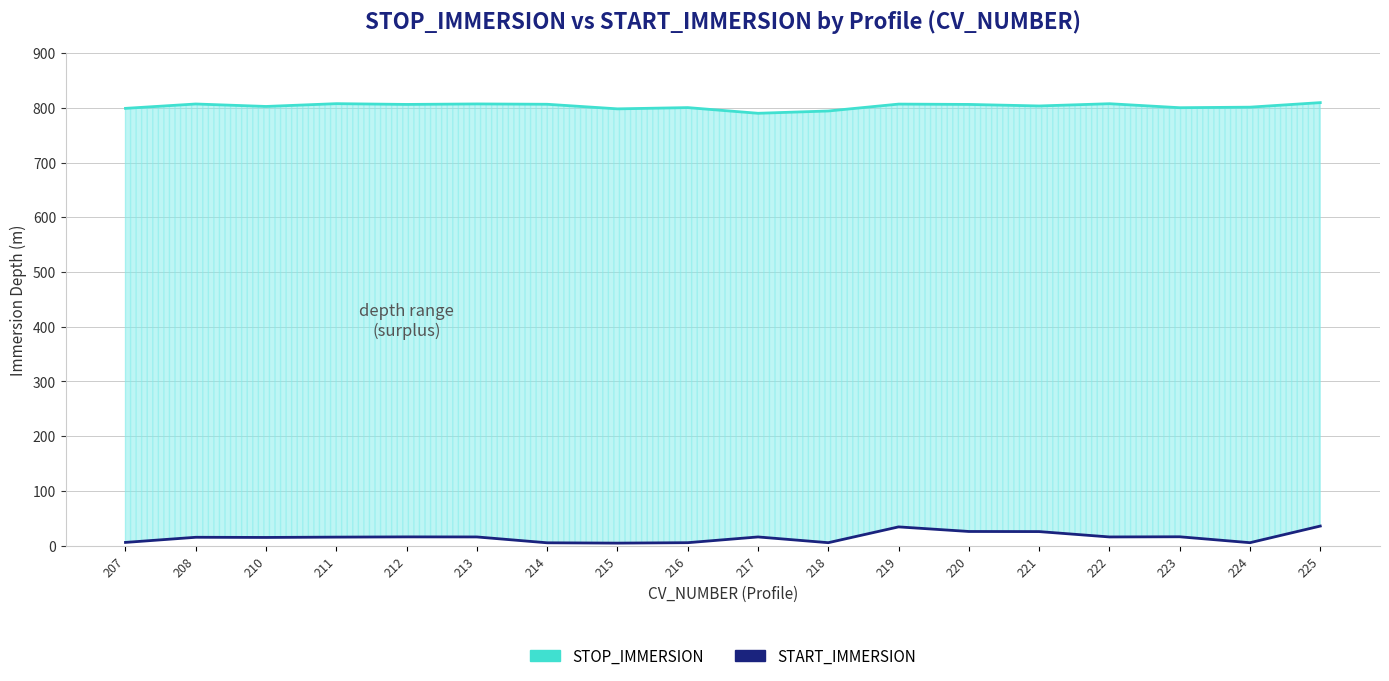

List the series in order of their overall mean, highest first.

STOP_IMMERSION, START_IMMERSION